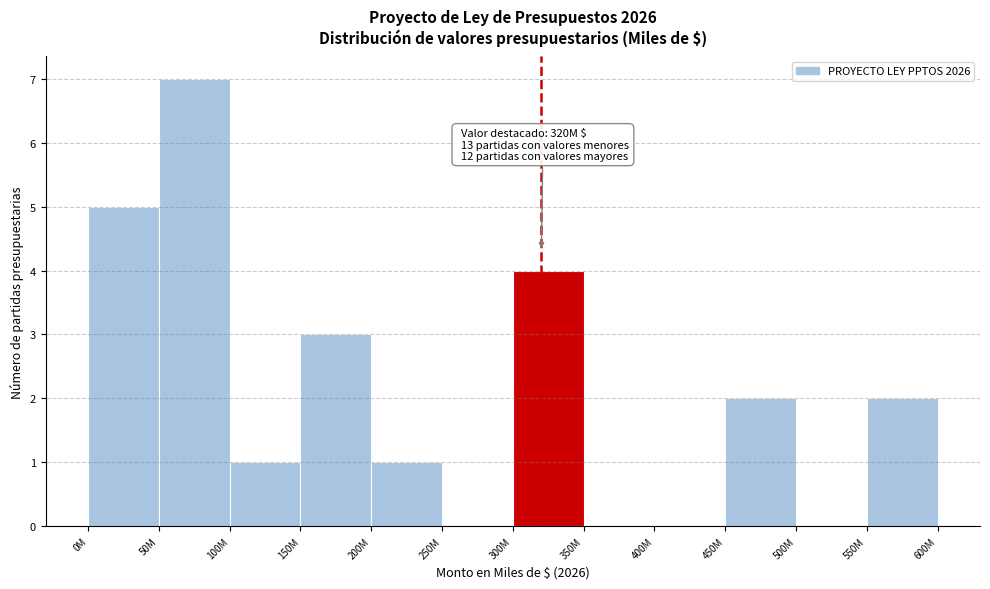

Reading left to right, list all the values displayed in this chart.

0M=5	50M=7	100M=1	150M=3	200M=1	250M=0	300M=4	350M=0	400M=0	450M=2	500M=0	550M=2